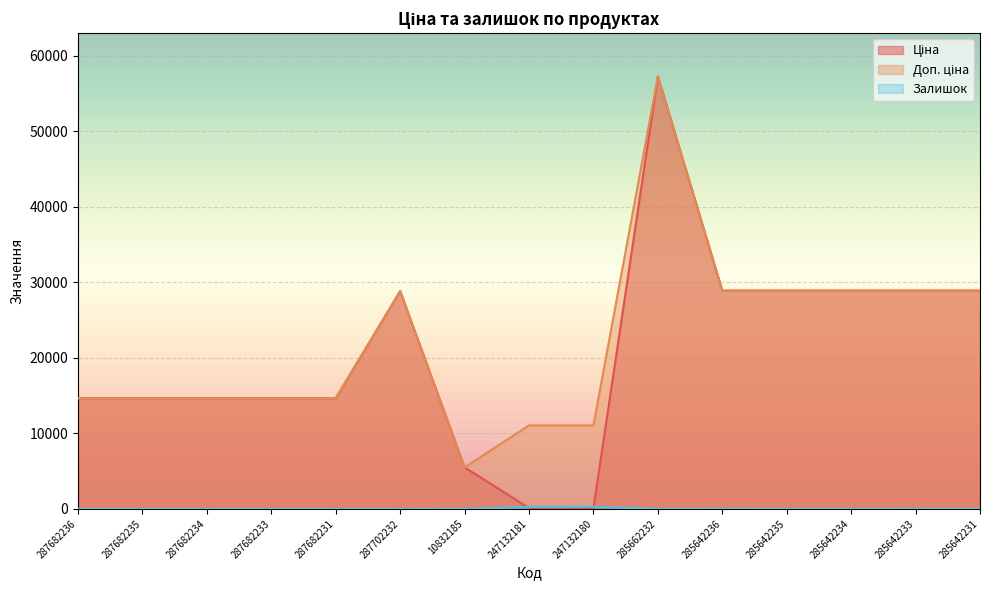

Is it true that Доп. ціна equals 11055.0 at 247132180?

True